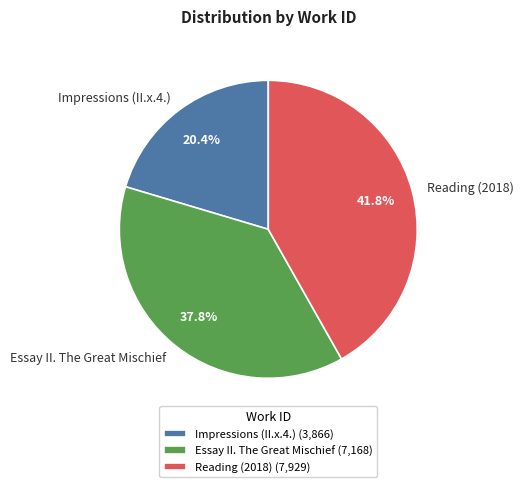

How many segments does this pie chart have?

3